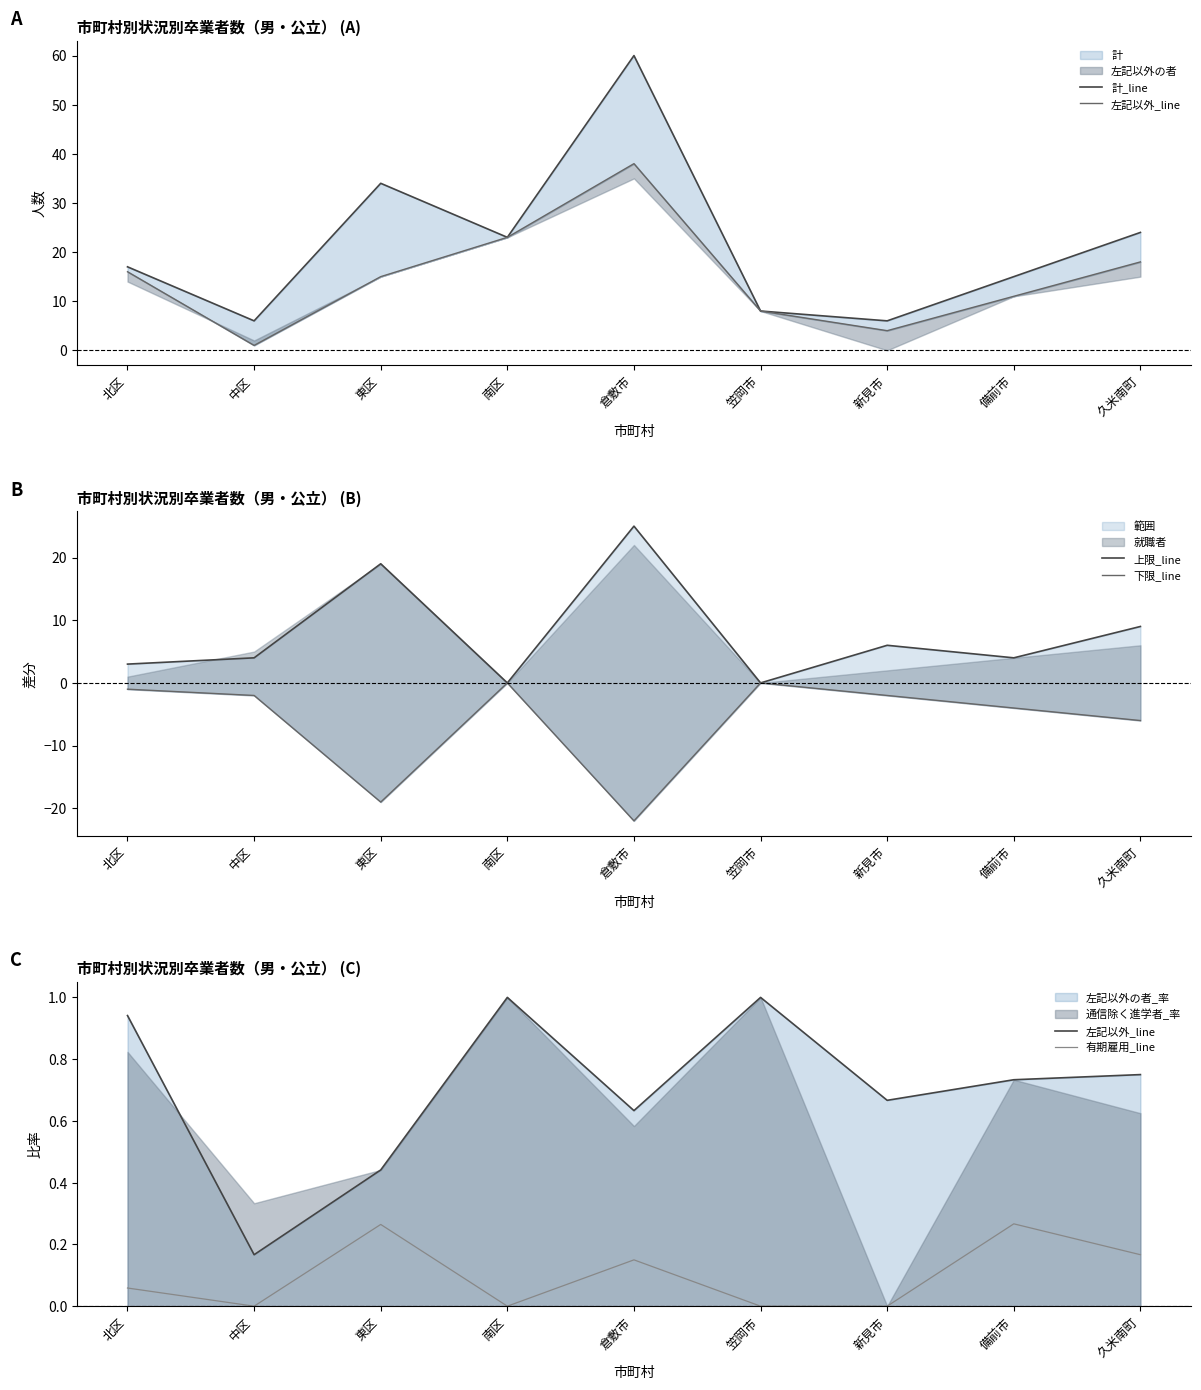

What is the value of the 有期雇用_line point at the 5th from the left?

0.1